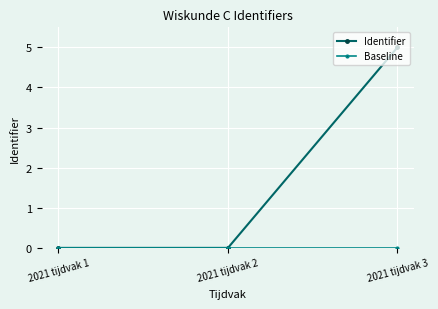

What is the sum of all Identifier values?

5.0